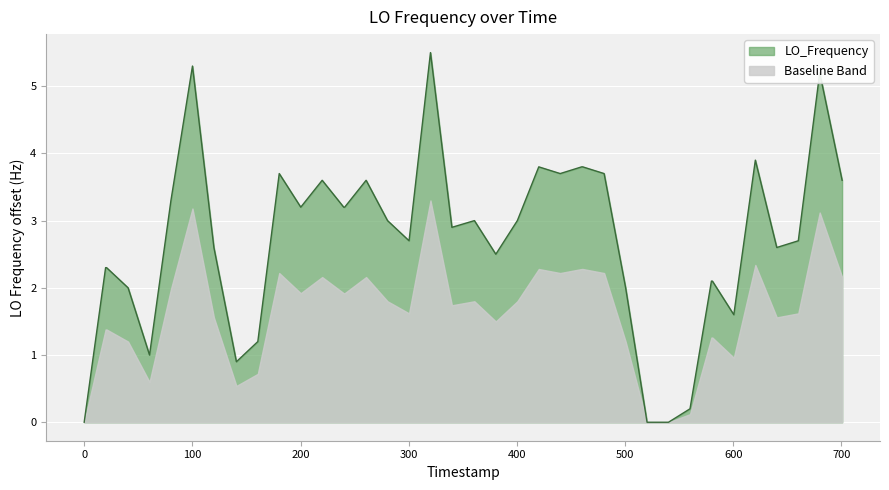

What is the average value?

2.7